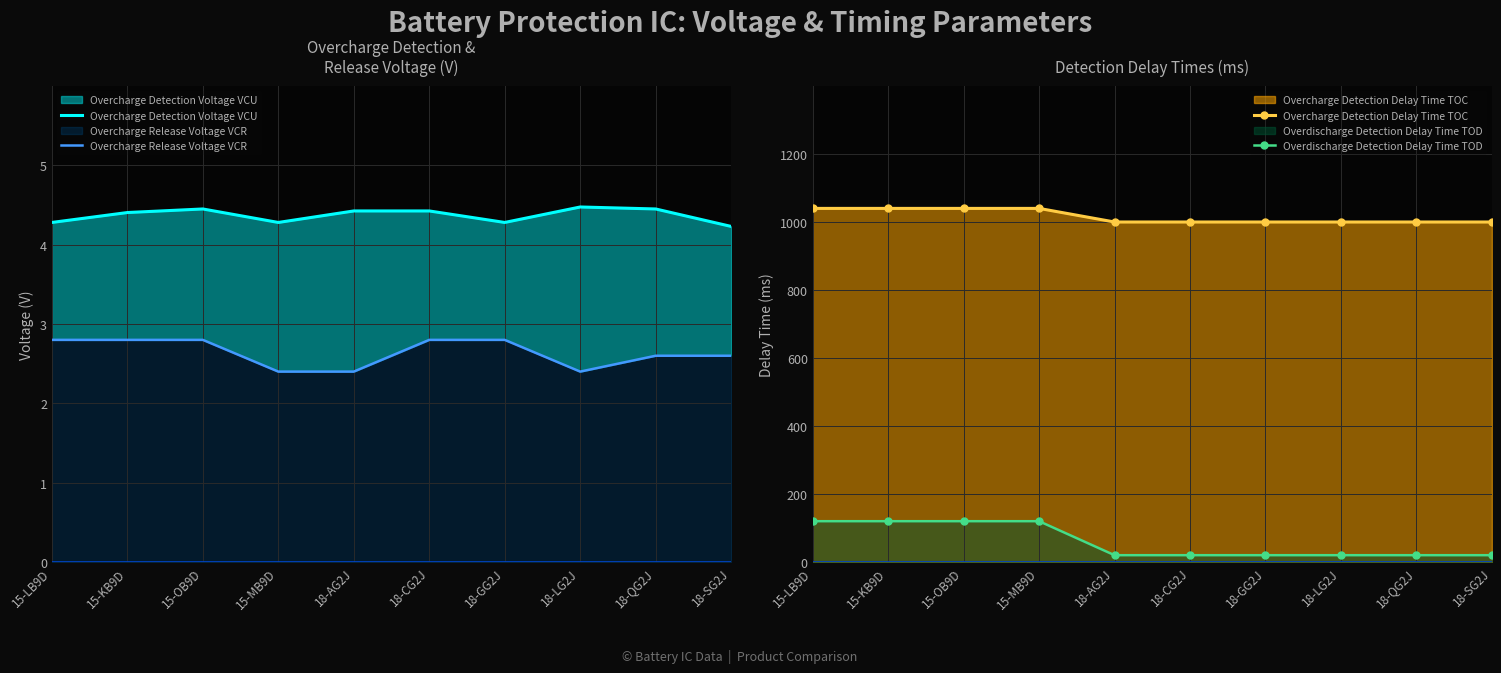

At which label does Overcharge Detection Delay Time TOC reach its peak?

15-LB9D